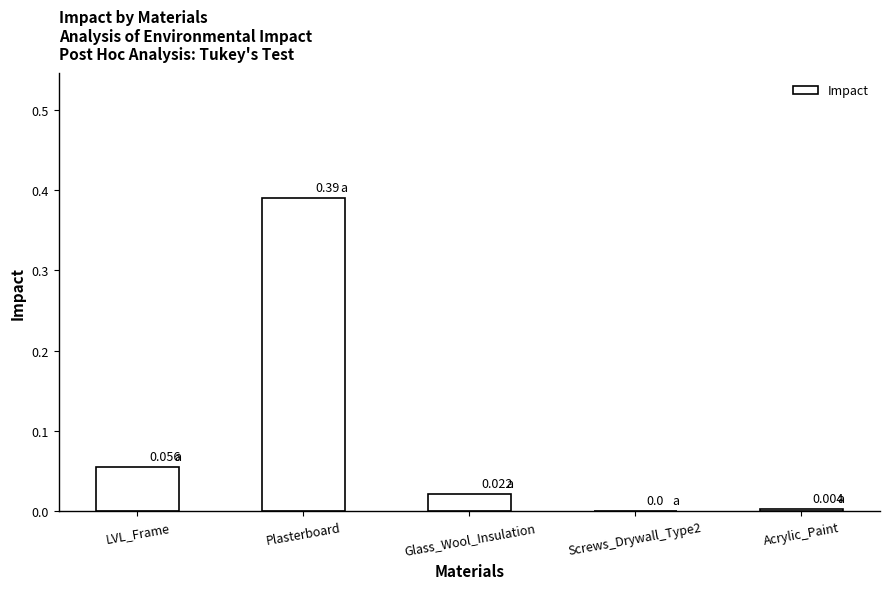

Which label corresponds to the largest value in the chart?

Plasterboard